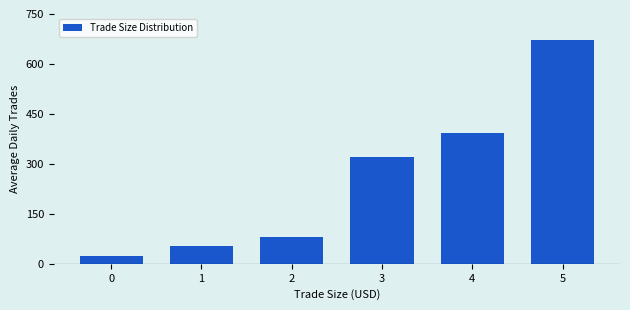

Reading left to right, transcribe all the data shown in this chart.

0=22.8	1=52.9	2=81.6	3=321.6	4=392.7	5=671.5